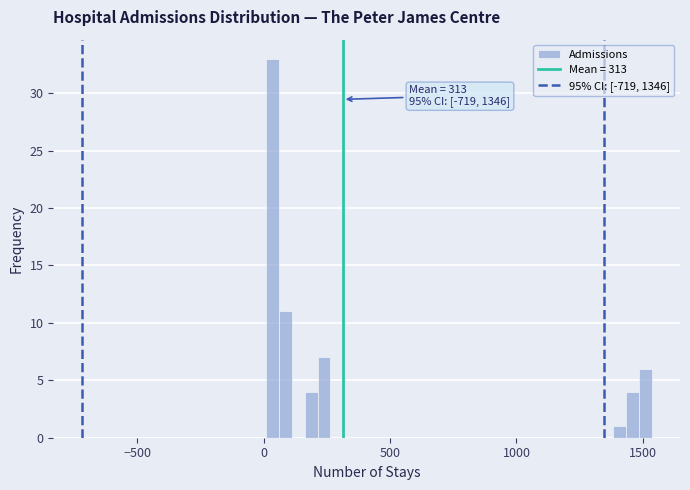

Around what value on the x-axis is the tallest bar? Give the approximate position of its centre, as read against the axis.

50